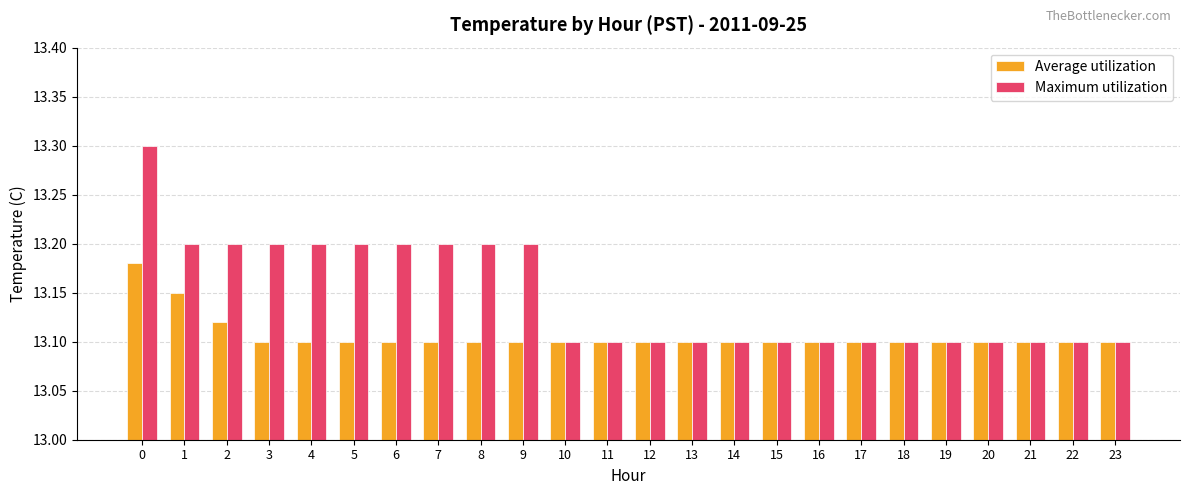

List the series in order of their overall mean, lowest first.

Average utilization, Maximum utilization